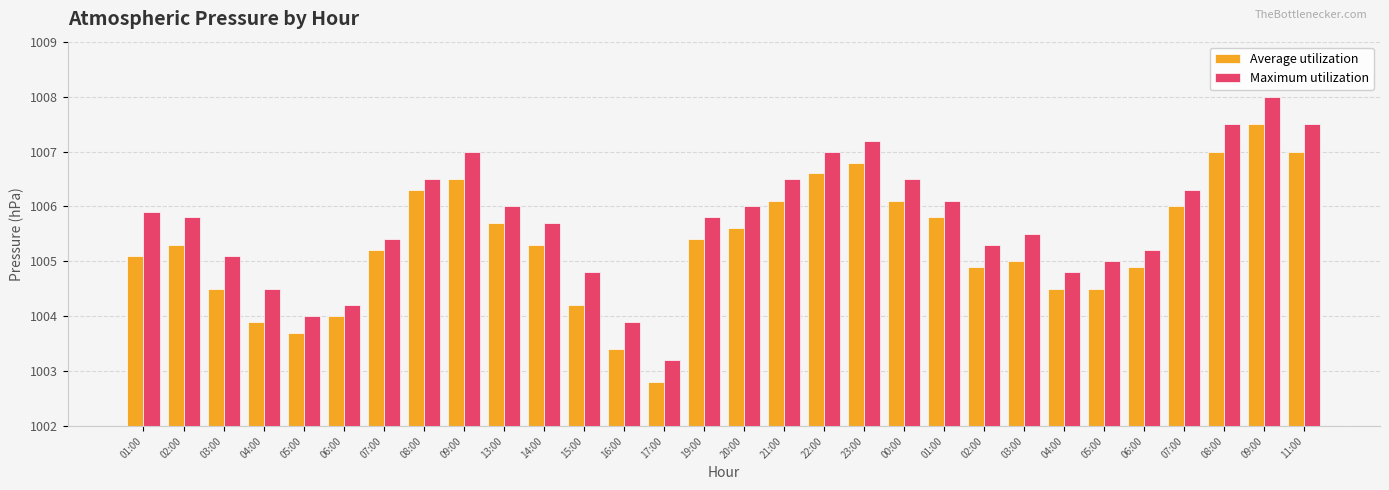

What is the maximum value shown in the chart?

1008.0